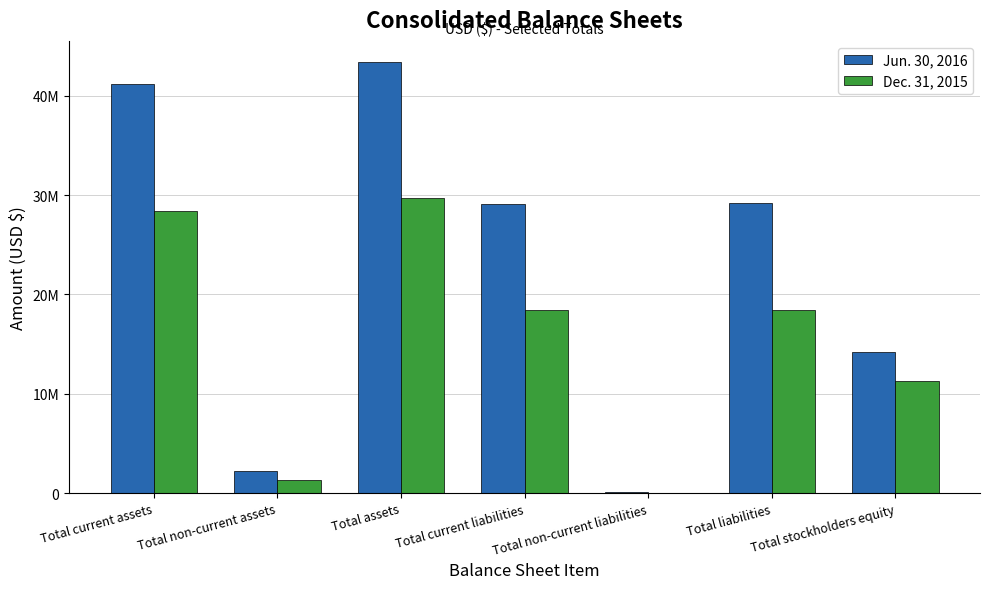

What position from the right is Total non-current liabilities?

3